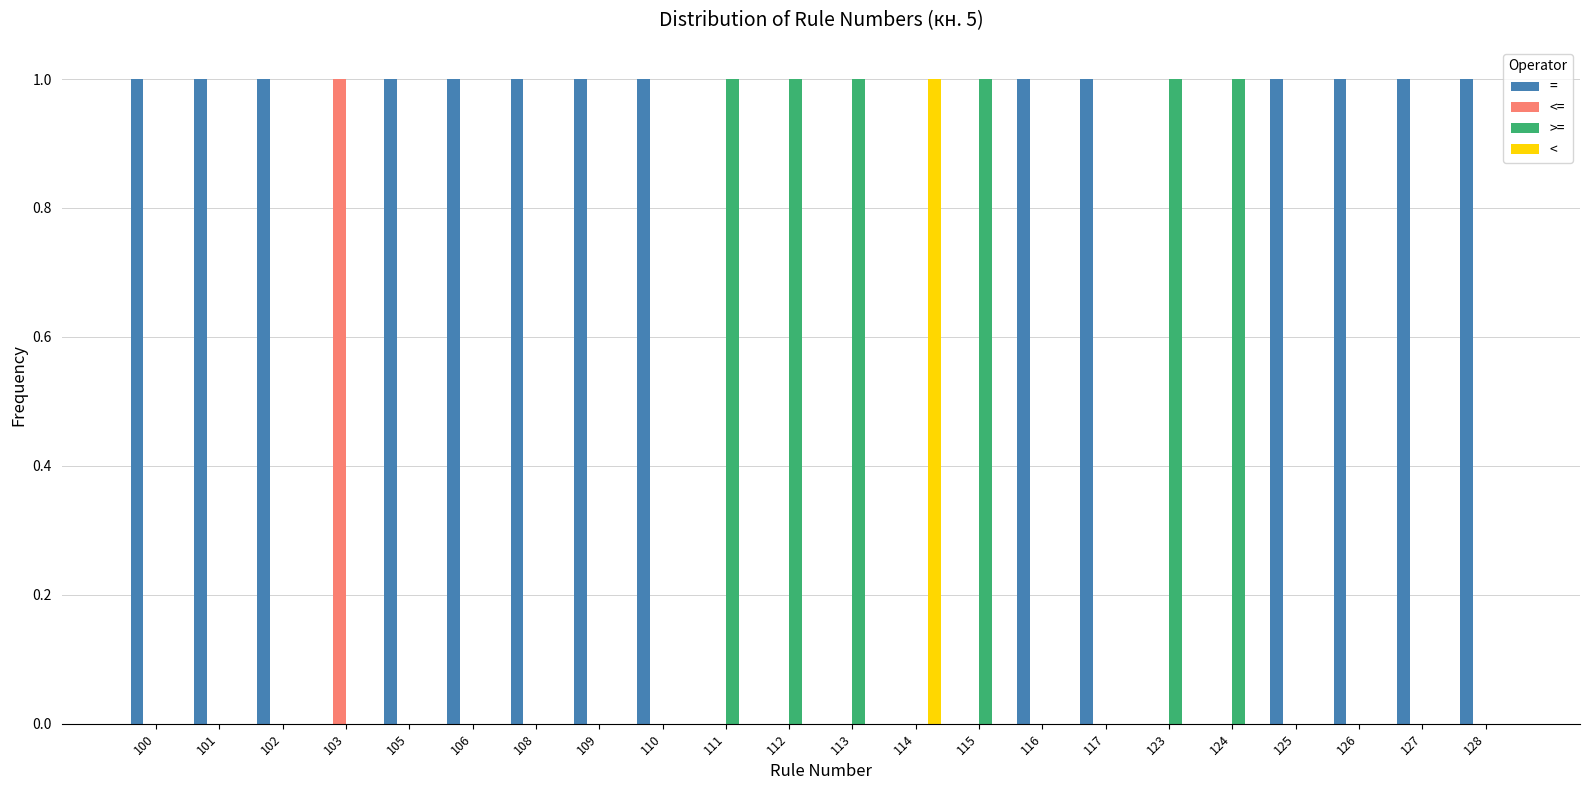

Which series has the largest total across all categories?

=